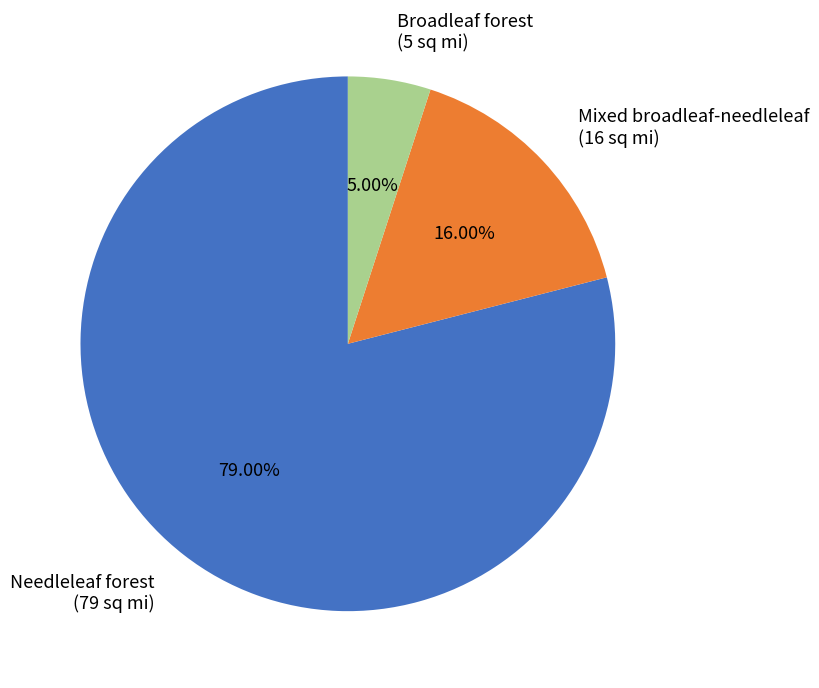

Count the number of slices in the pie.

3